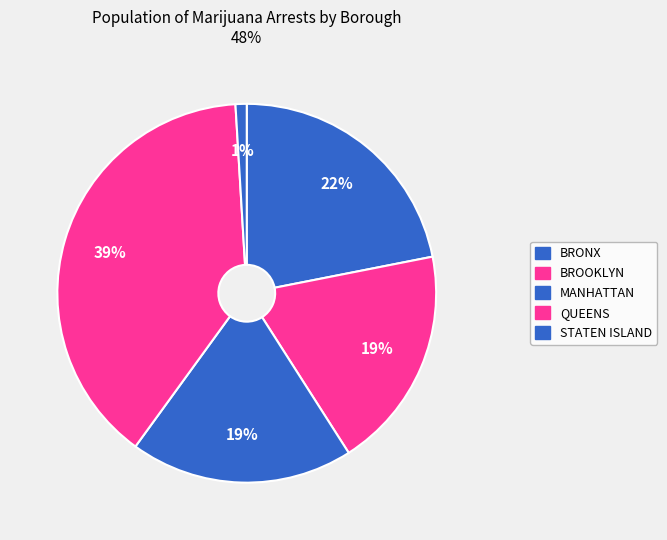

Is it true that QUEENS is 39% of the pie?

True